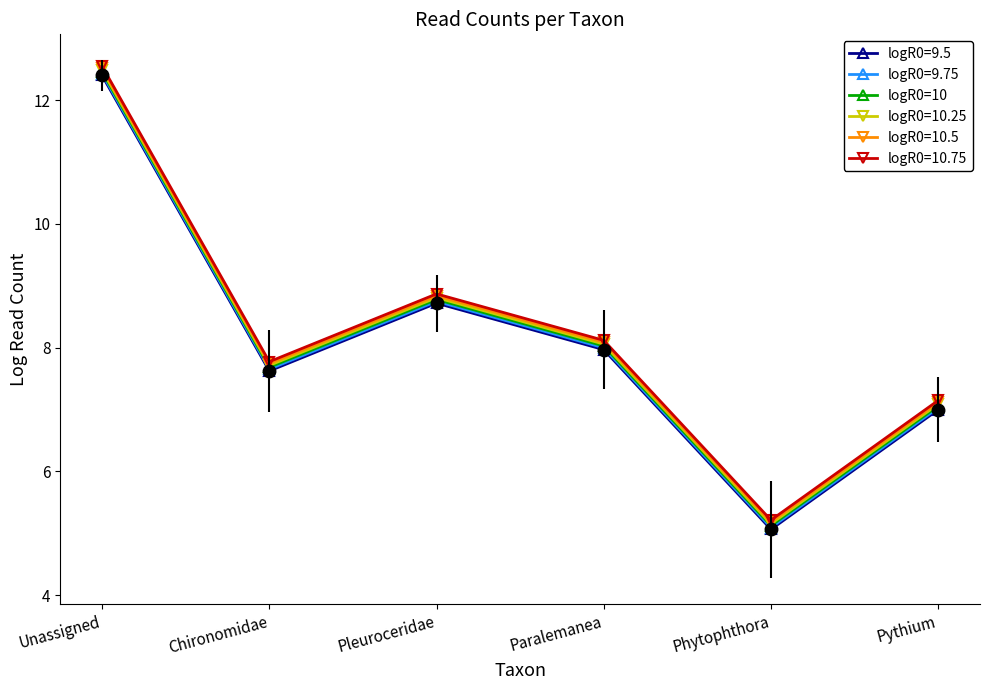

How many data points does each series have?

6